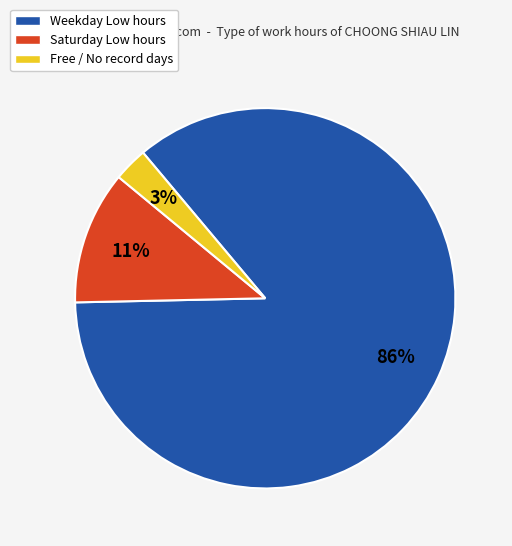

To the nearest percent, what is the difference between the largest and smallest slice percentages?

83%